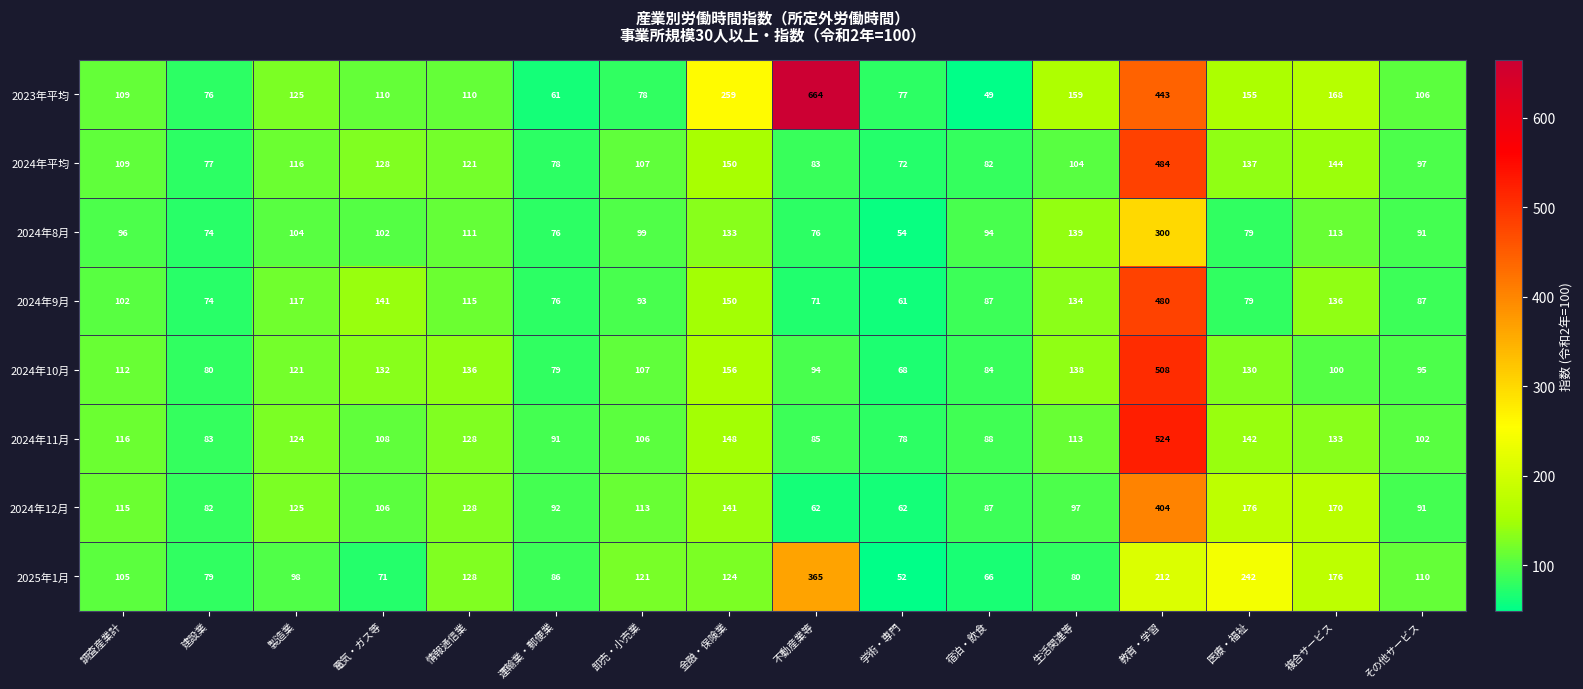

Rank the series by their maximum value, from lowest to highest.

2024年8月, 2025年1月, 2024年12月, 2024年9月, 2024年平均, 2024年10月, 2024年11月, 2023年平均